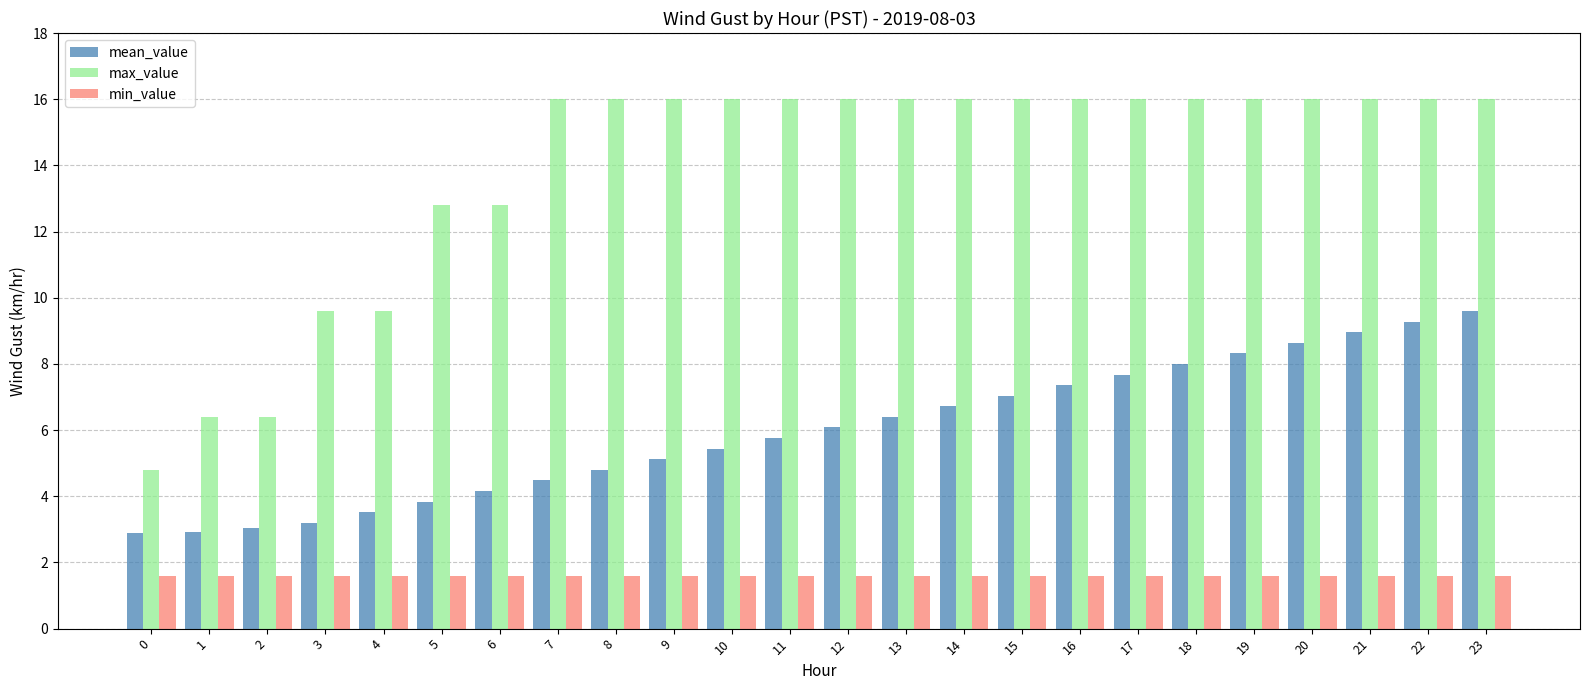

Is it true that max_value equals 16.0 at 13?

True